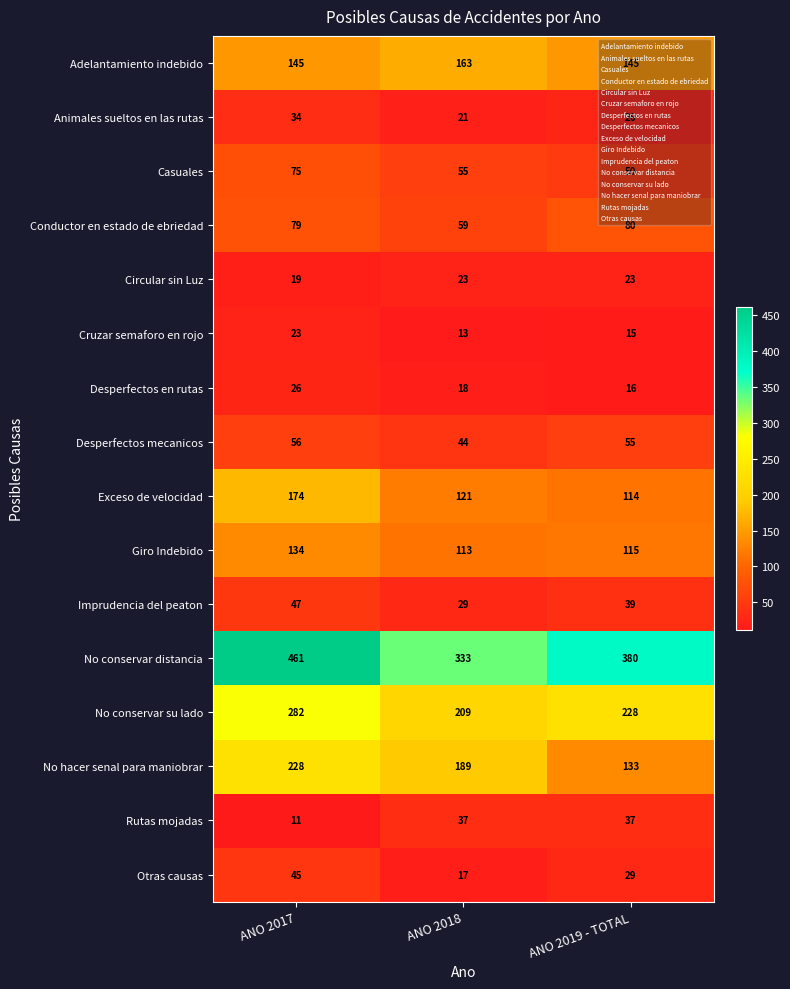

The value of Rutas mojadas at ANO 2017 is 17. True or false?

False